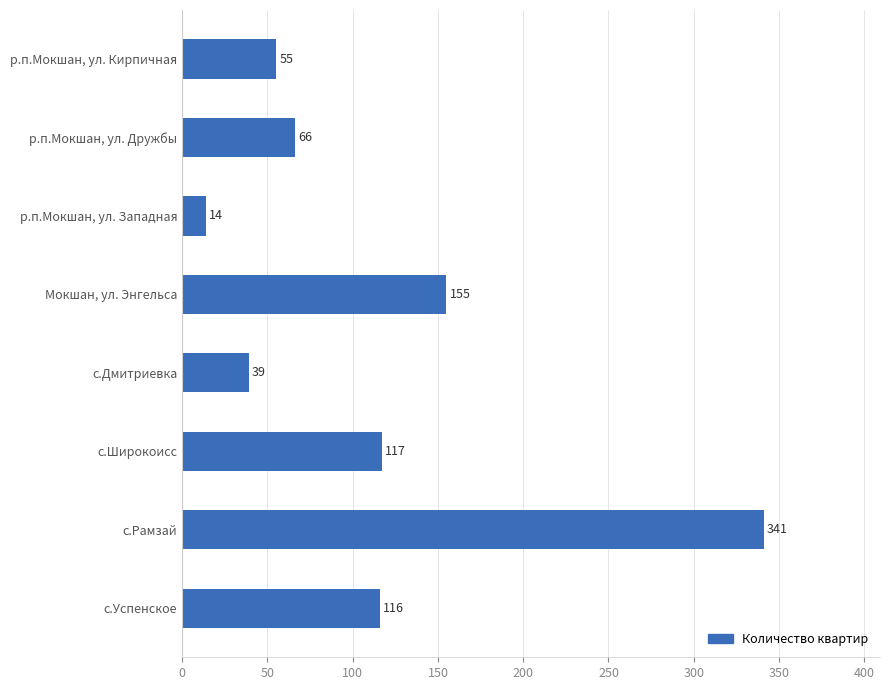

What is the greatest value displayed?

341